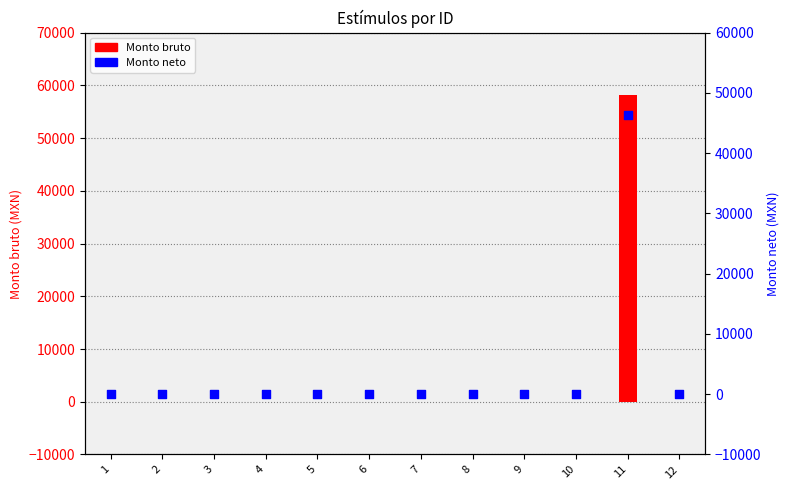

At how many categories does at least one series exceed 38155?

1